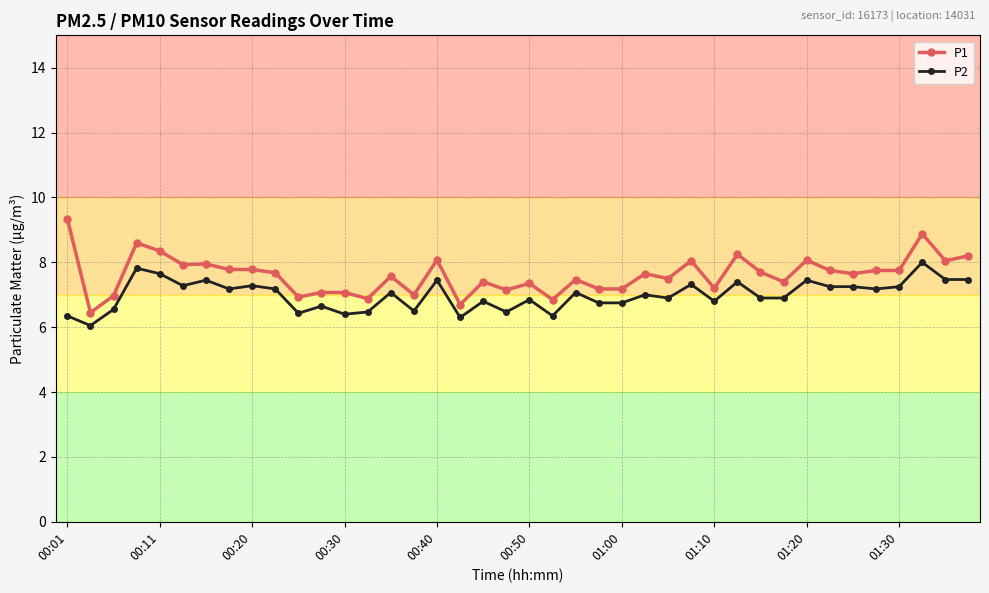

True or false: P2 has more than 1 interior local peaks.

True